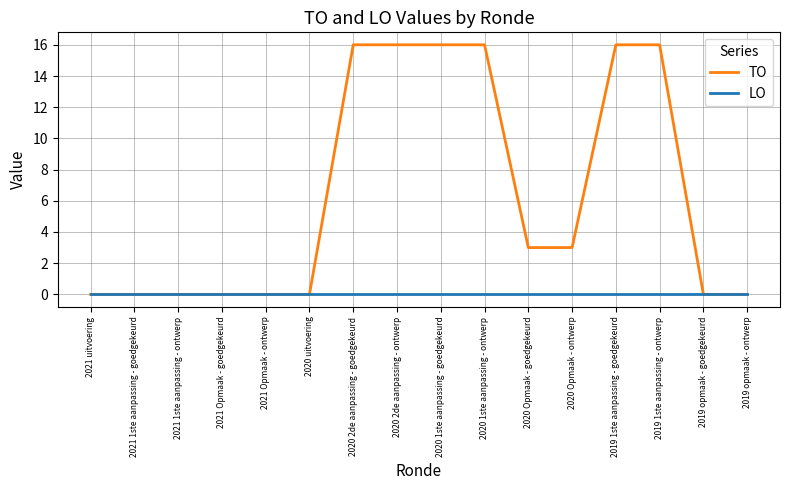

List the series in order of their overall mean, highest first.

TO, LO